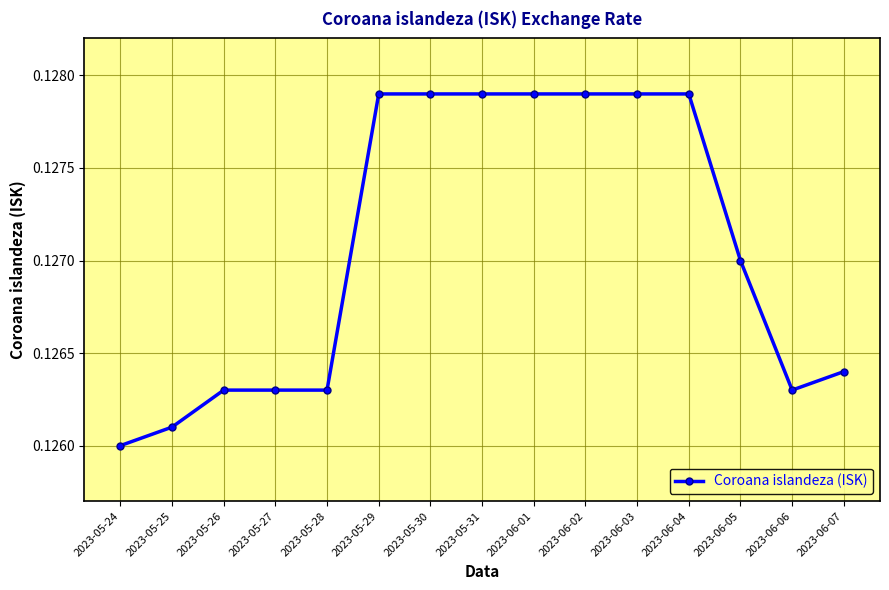

What position from the right is 2023-05-30?

9